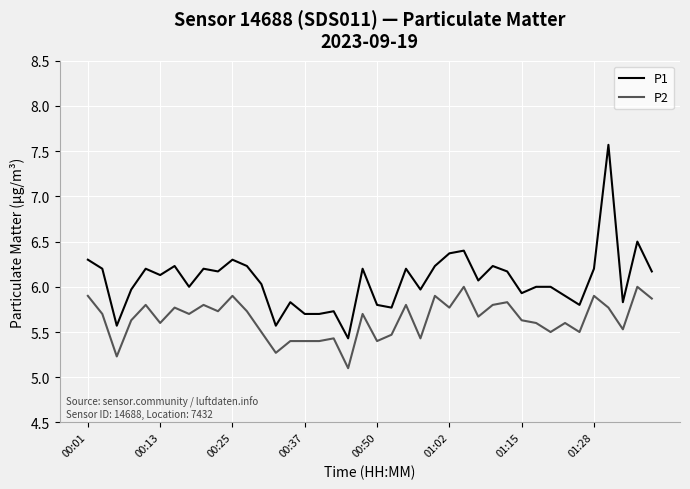

Which series has the largest range (max minus min)?

P1